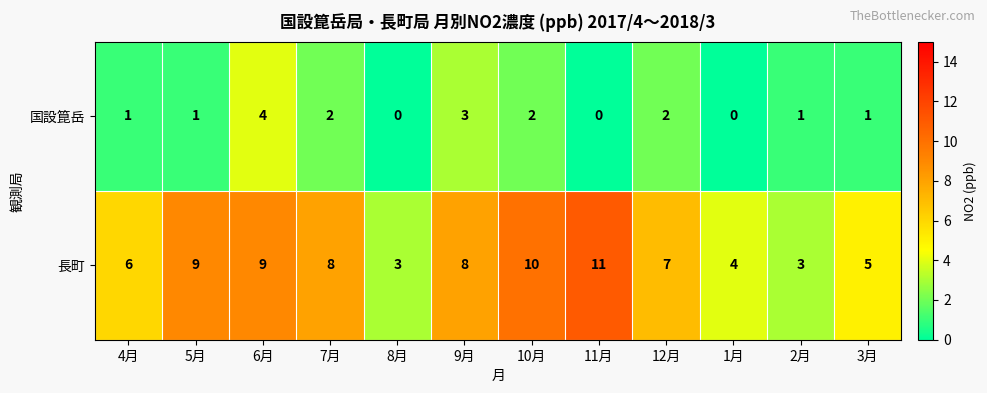

What value does the 長町 series have at 11月?

11